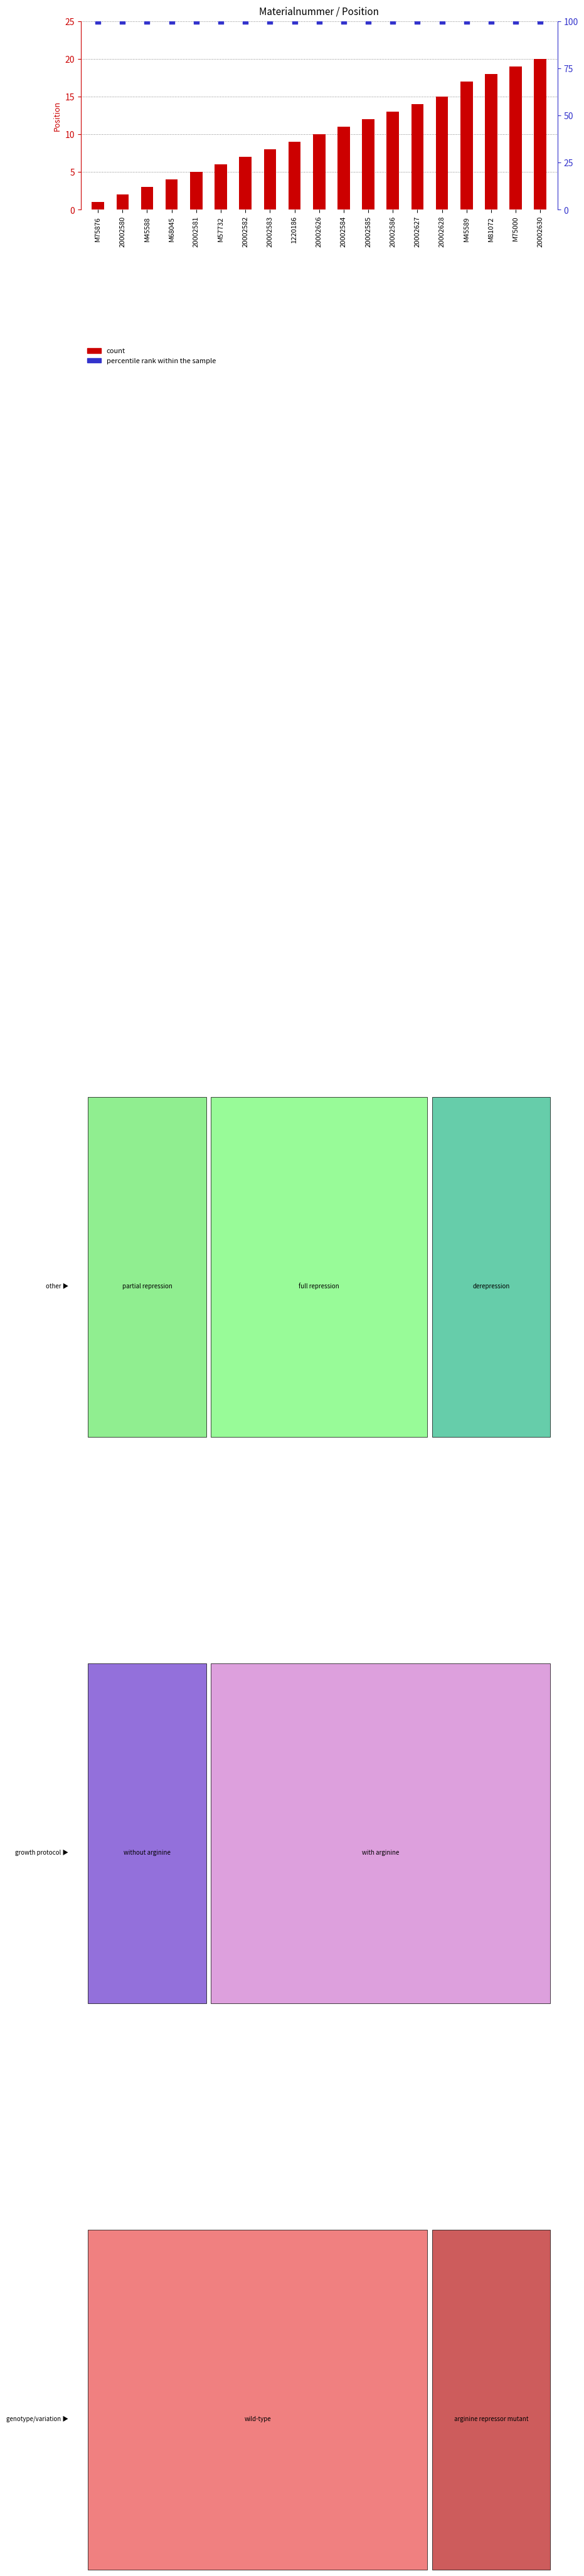

What are all the series names shown in the legend?

count, percentile rank within the sample